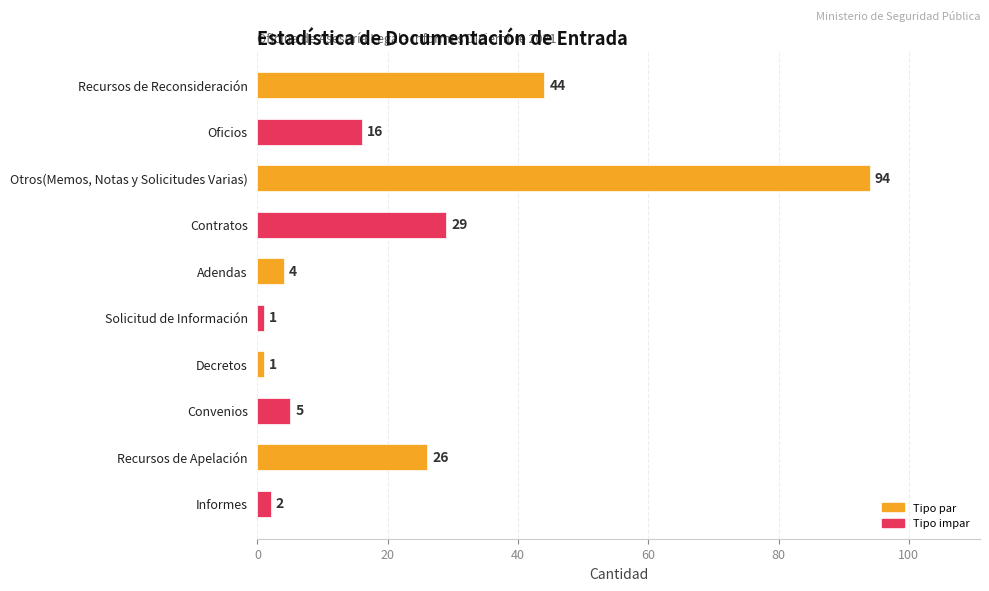

The value at Convenios is 9. True or false?

False